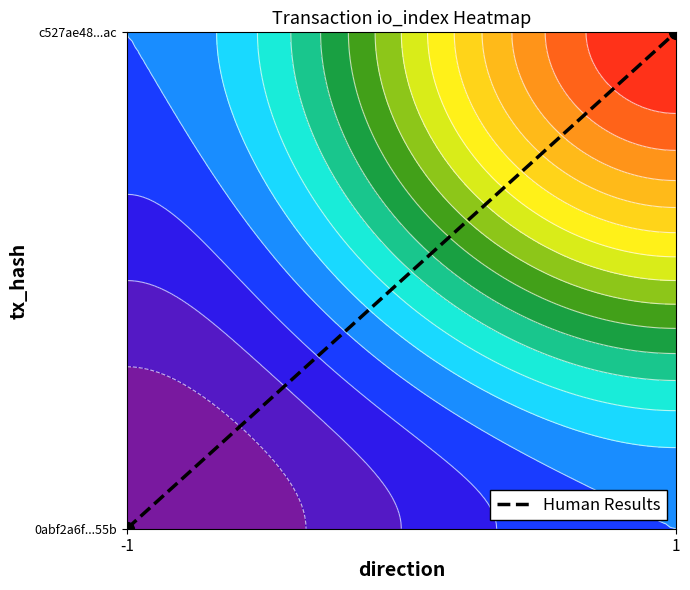

Is it true that the value at 1 is 1?

True